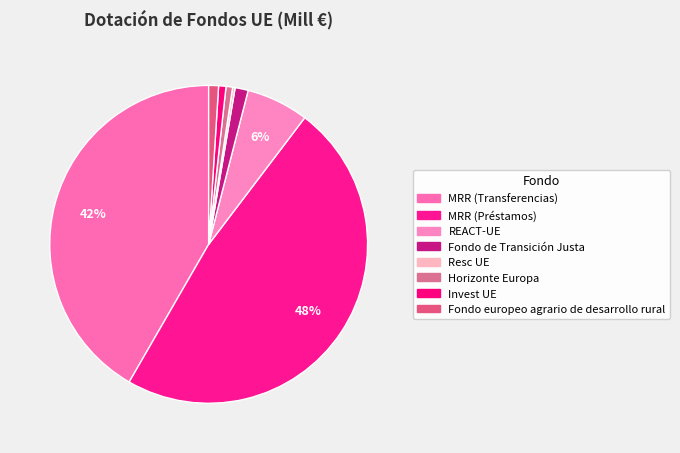

Count the number of slices in the pie.

8